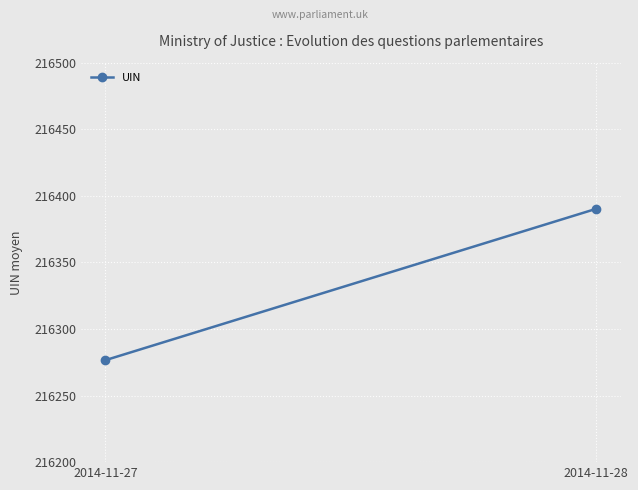

True or false: the data shows 137736.9 at 2014-11-27.

False